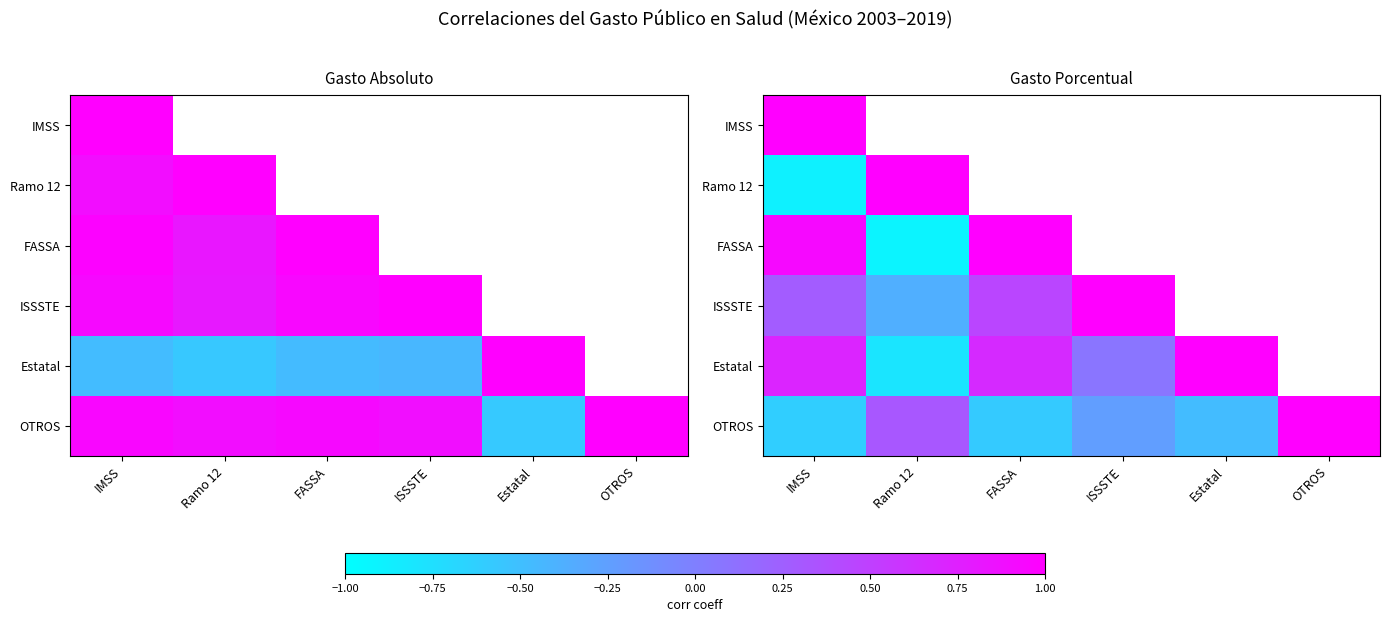

The FASSA series shows 0.7 at FASSA. True or false?

False